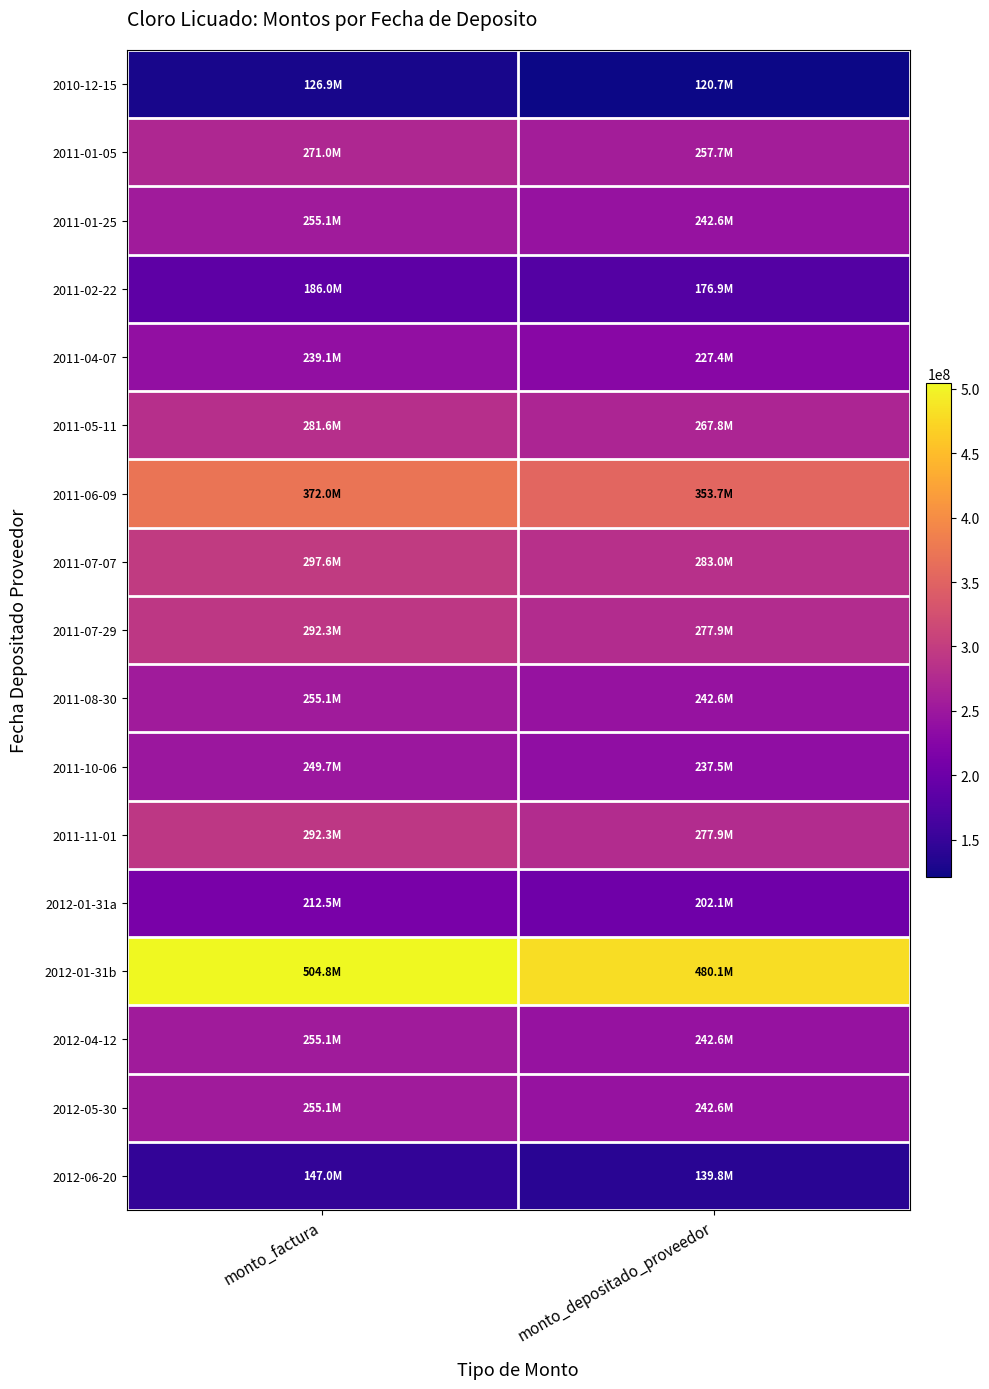

Which series has the largest range (max minus min)?

2012-01-31b